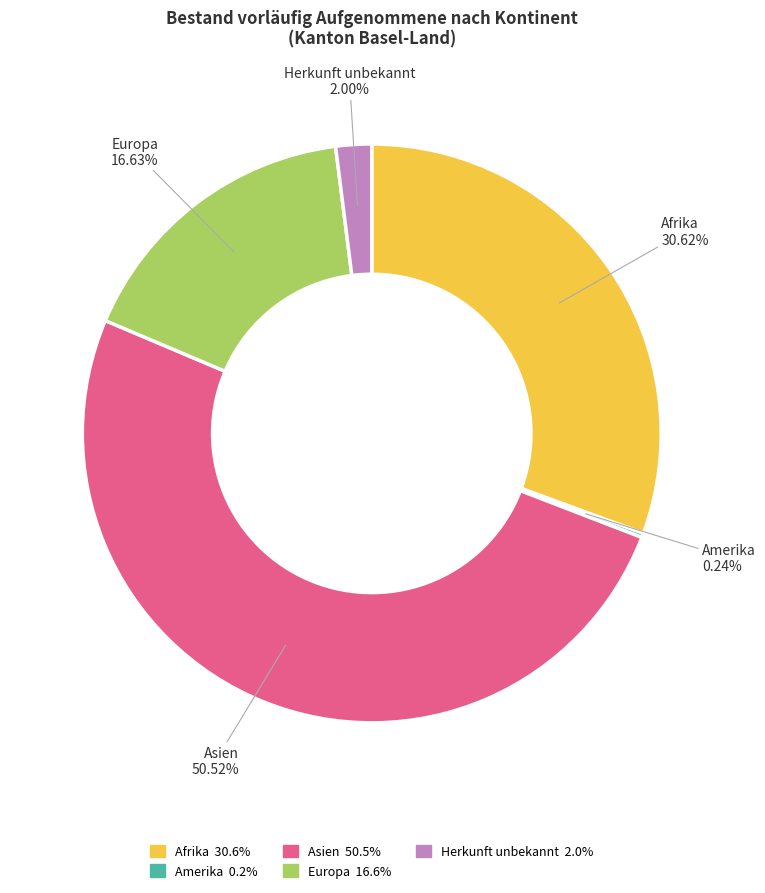

Combined, do Asien and Afrika account for over 50%?

Yes